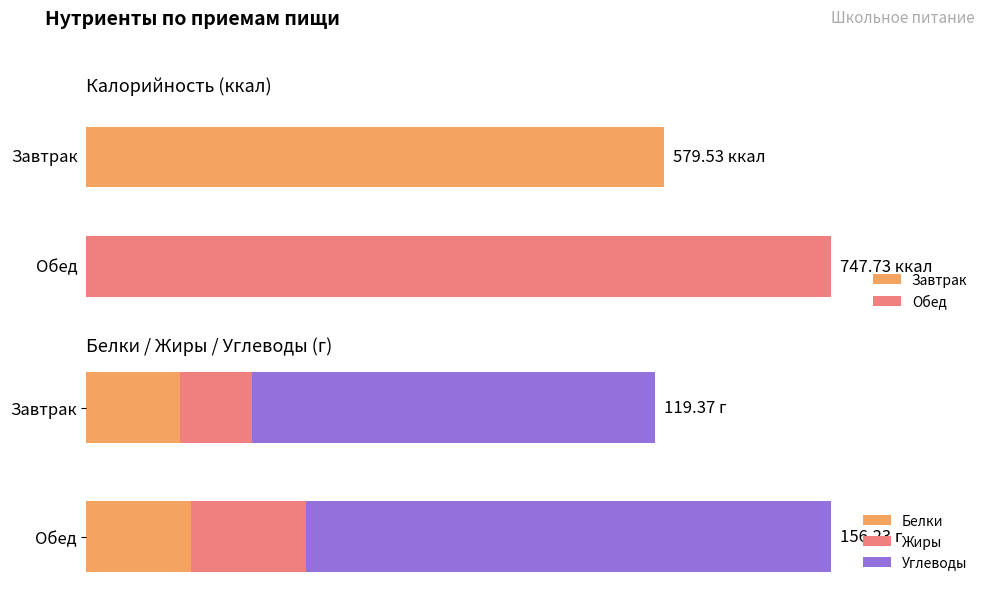

Between Завтрак and Обед, which series saw the biggest shift?

Углеводы